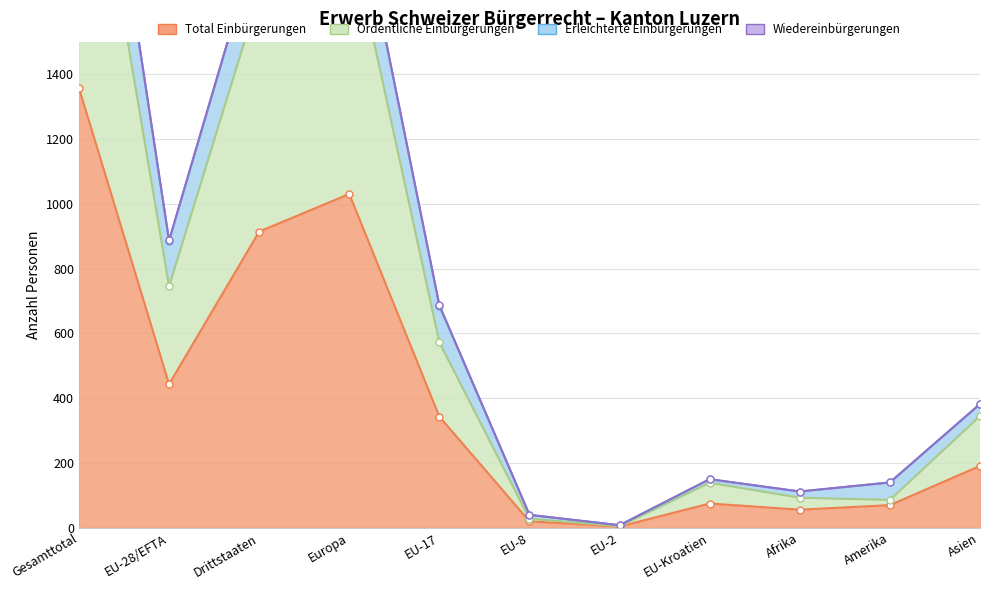

The Total Einbürgerungen series shows 546 at EU-17. True or false?

False